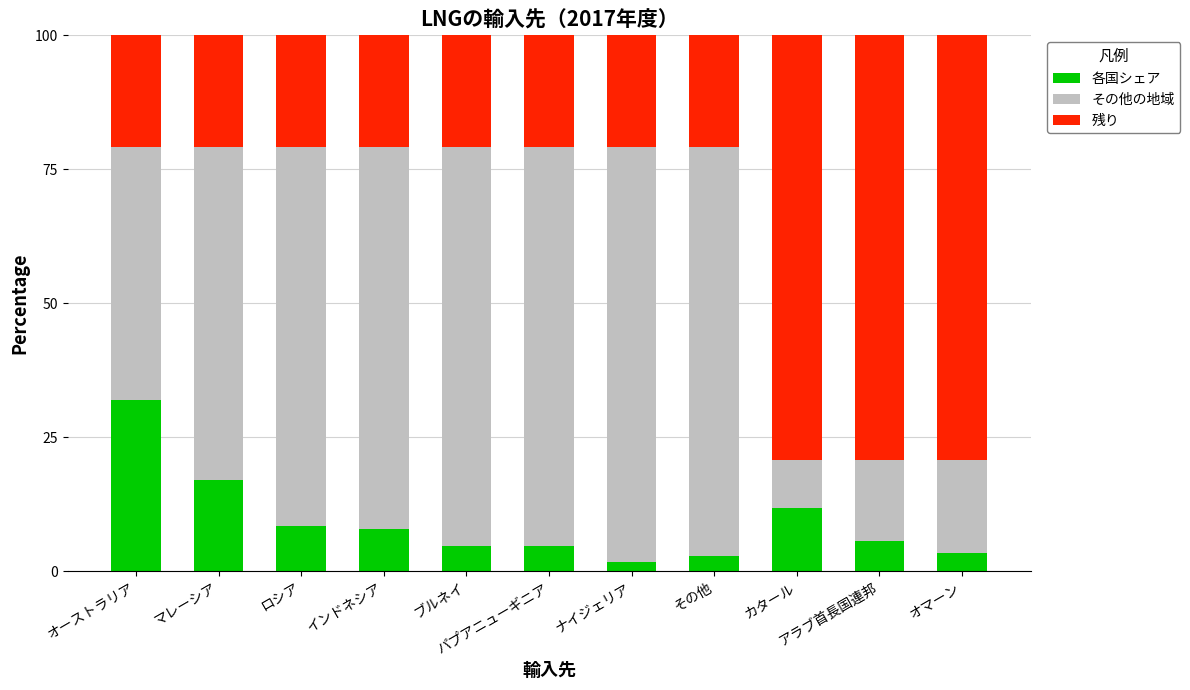

What is the difference between the second highest and second lowest values in the 各国シェア series?

14.2